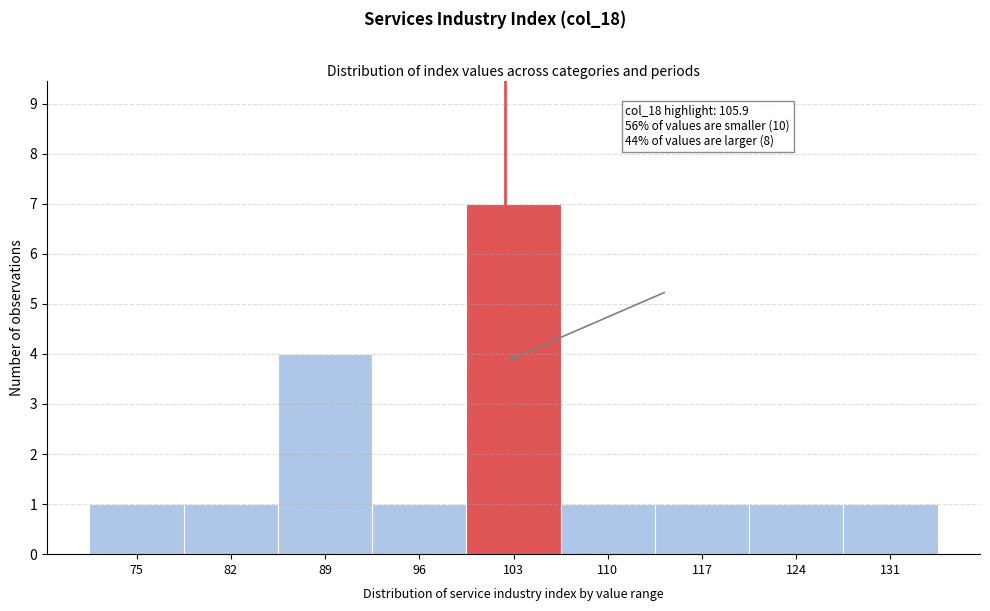

Reading left to right, transcribe all the data shown in this chart.

75=1	82=1	89=4	96=1	103=7	110=1	117=1	124=1	131=1